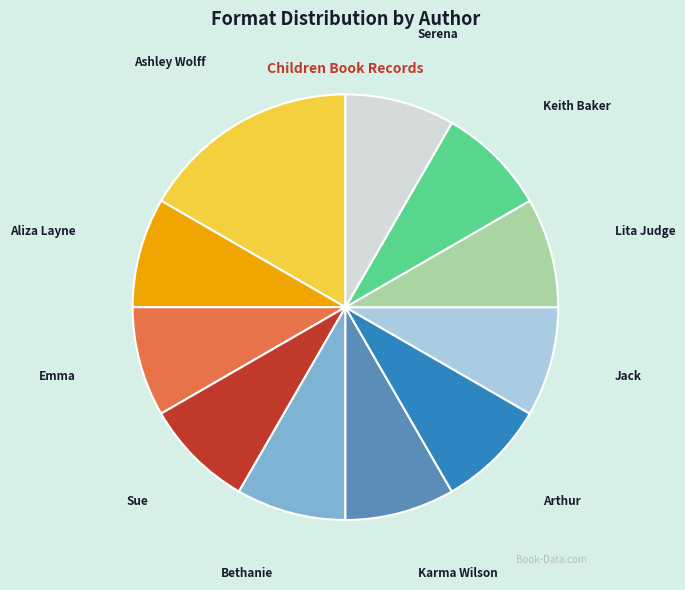

Is there a majority slice in this chart?

No